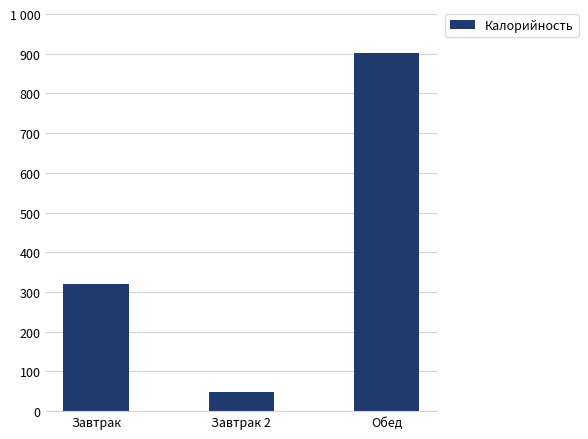

Does the chart contain any negative values?

No